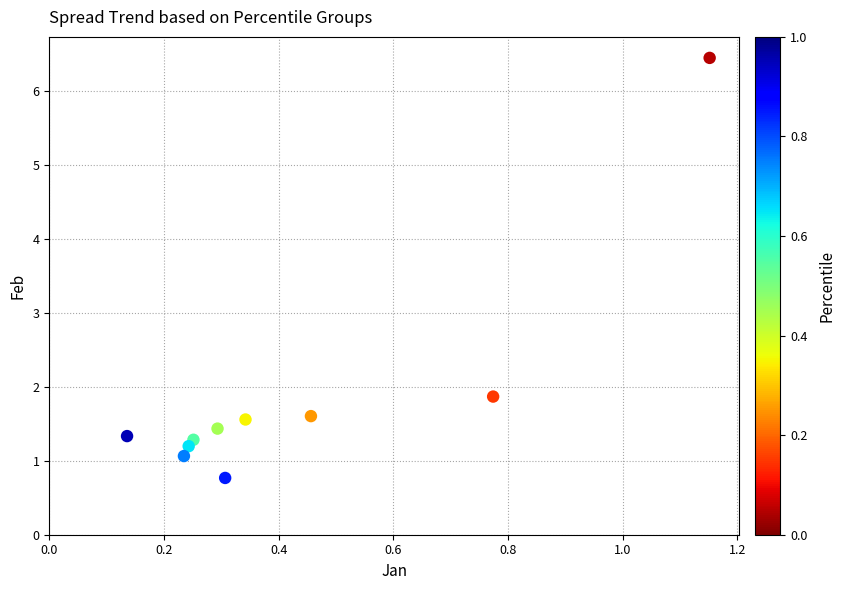

What is the range of Y values (max minus min)?

5.7